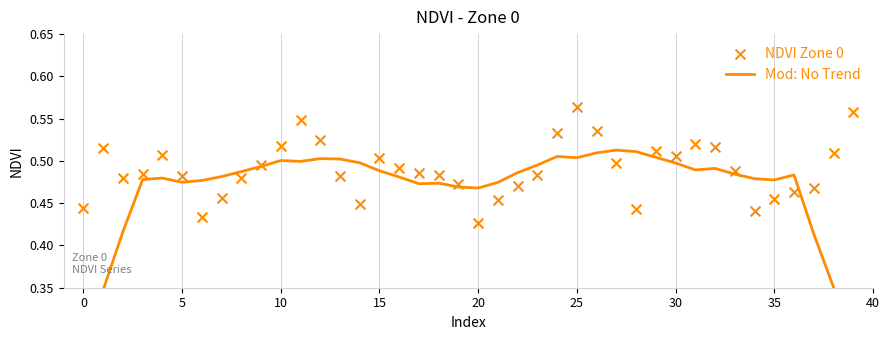

Which series has the largest Y range (max minus min)?

Mod: No Trend